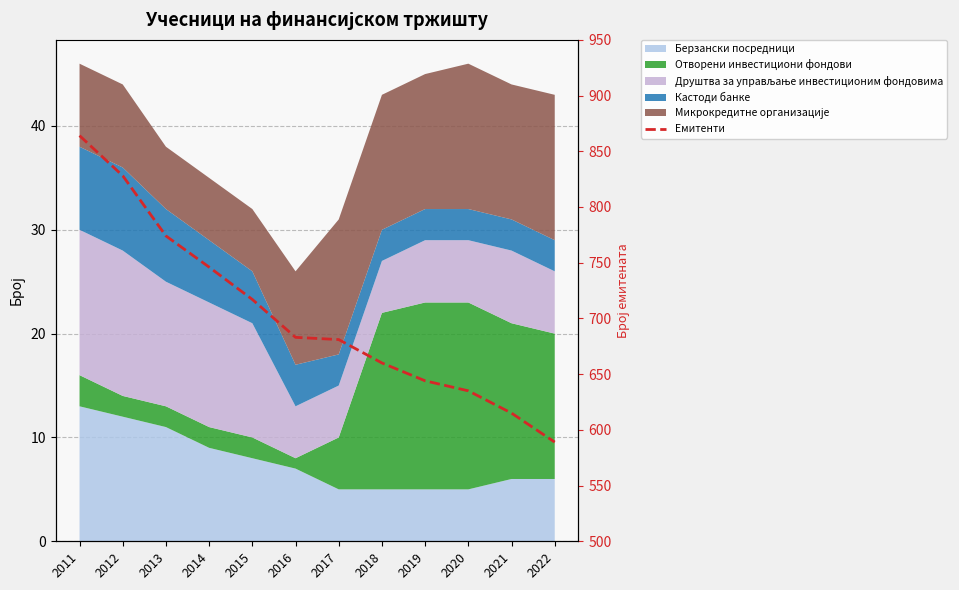

Is it true that the value at 2011 is 1331?

False